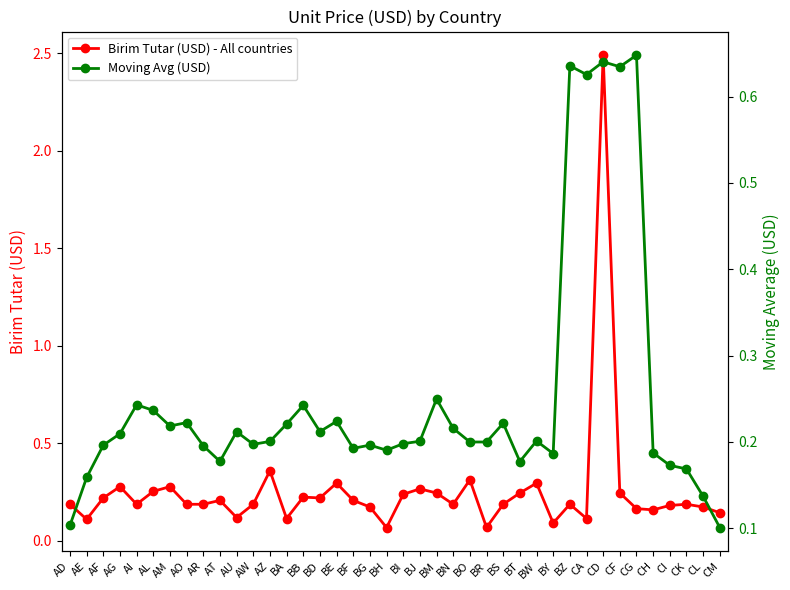

Does the chart have visible grid lines?

No